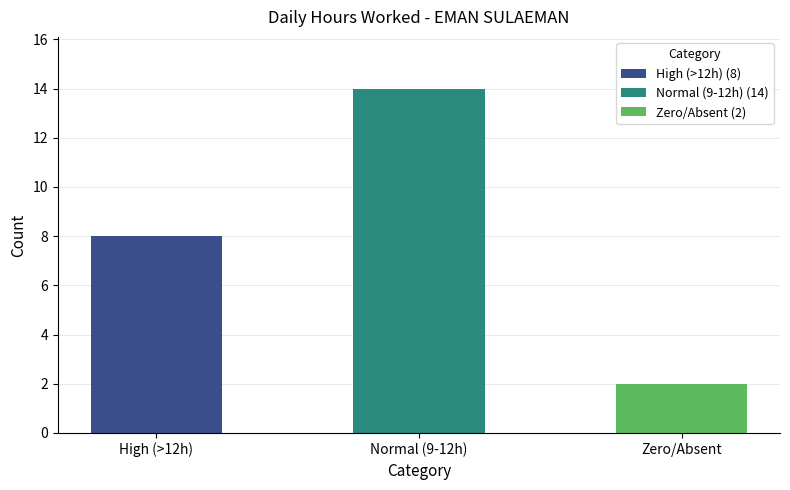

Which has a higher value, 17 or 1?

17